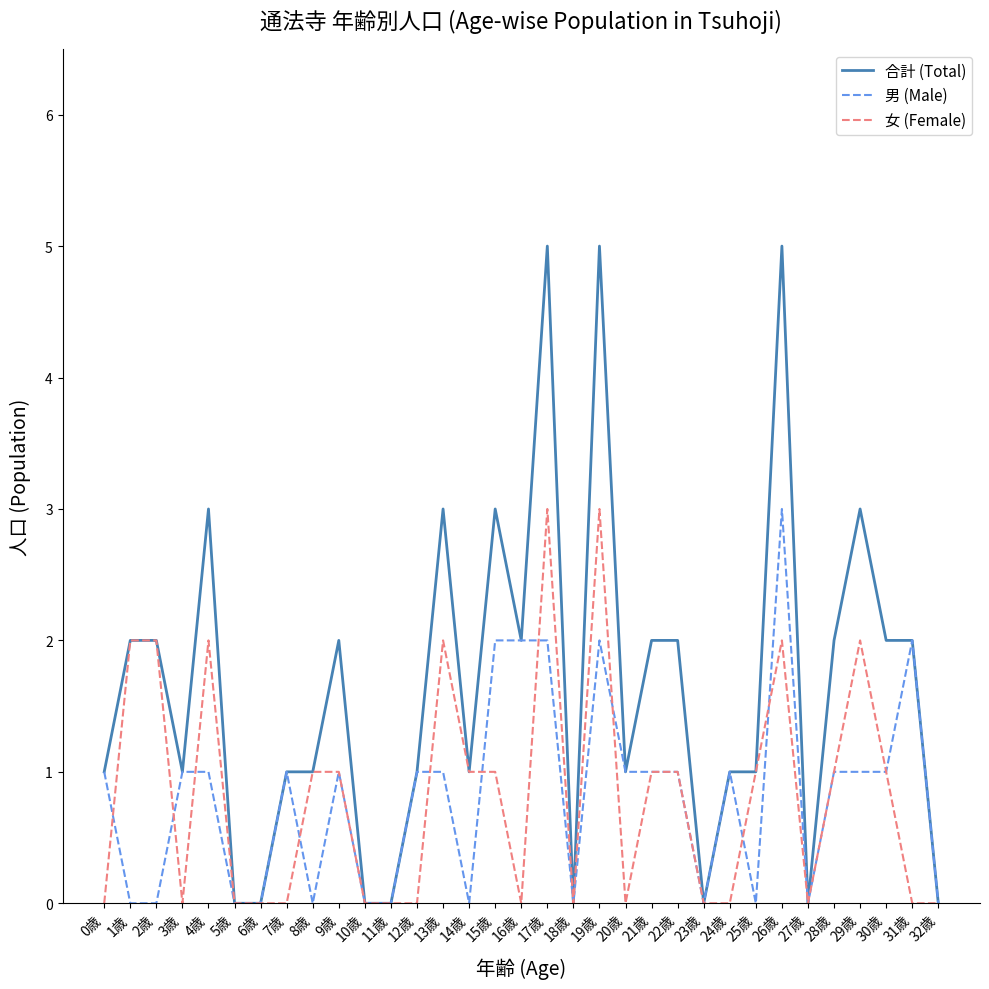

Which series has the widest spread of values?

合計 (Total)